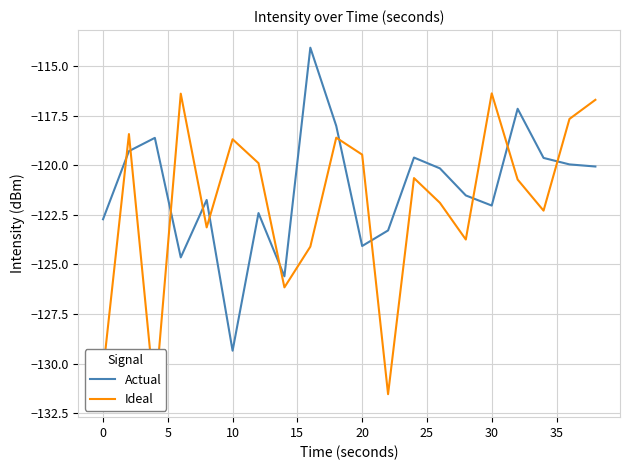

Does the chart have visible grid lines?

Yes